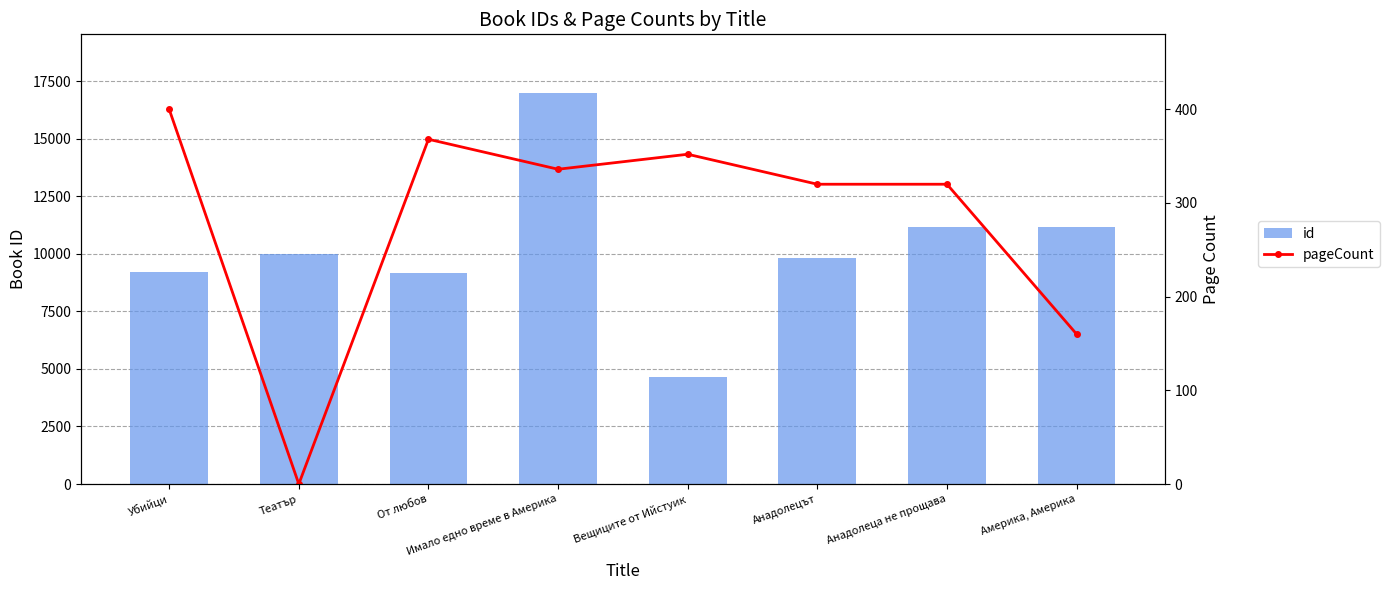

True or false: pageCount has a value of 189 at Анадолеца не прощава.

False